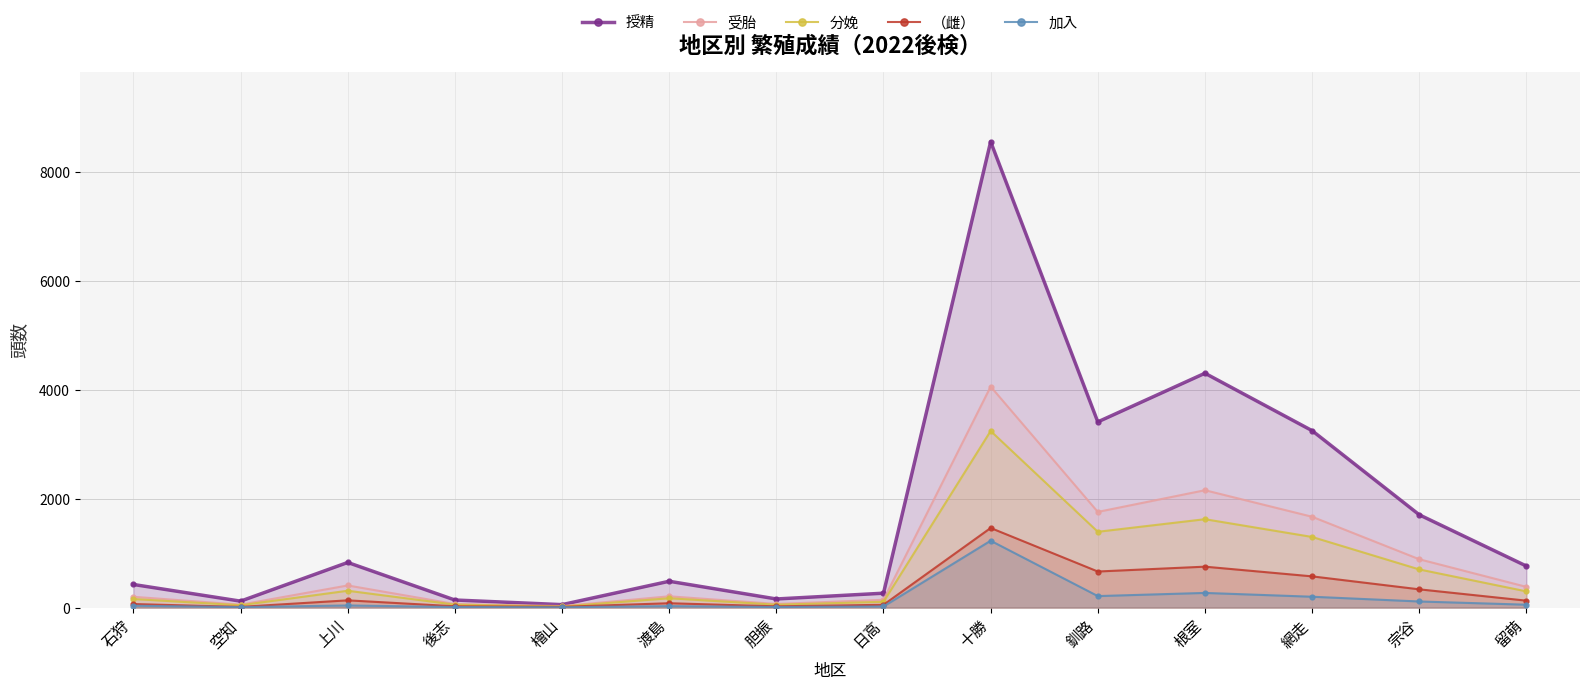

Where does the 分娩 series first go above 297?

上川